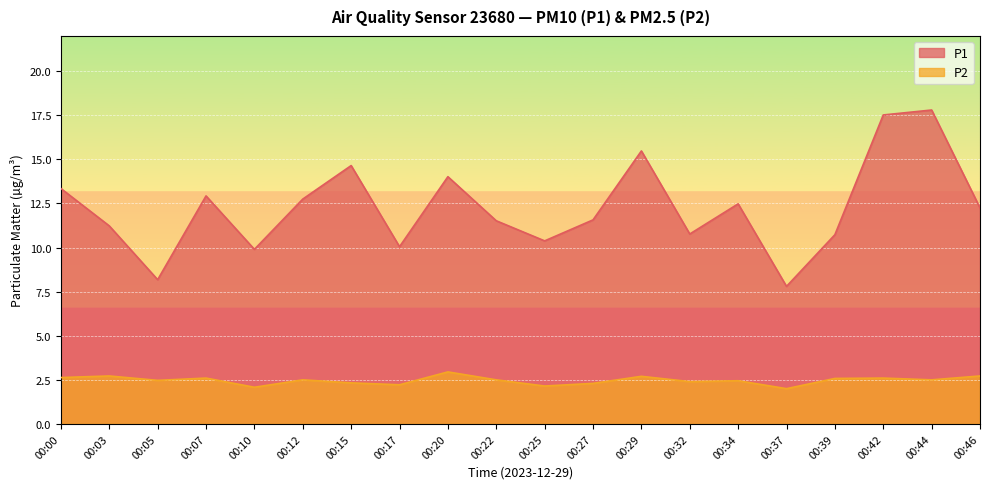

Where is P2 nearest to the value 2?

00:37